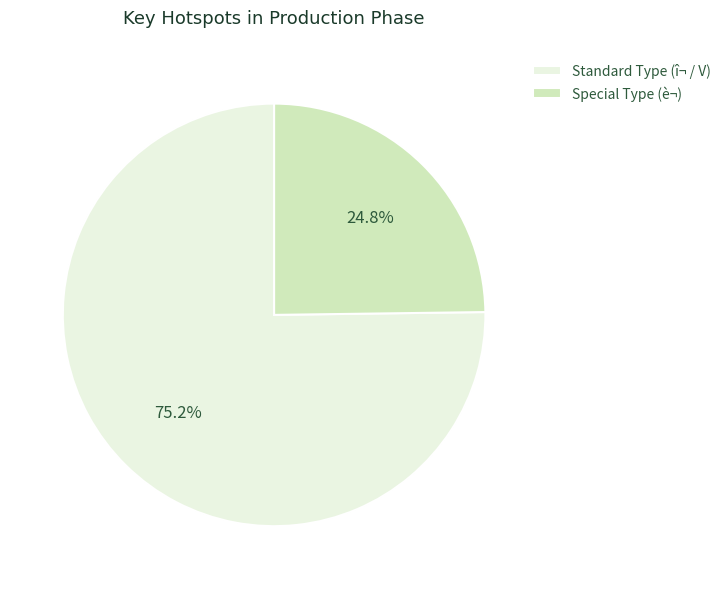

Rank the categories by value from highest to lowest.

Standard Type (î¬ / V), Special Type (è¬)